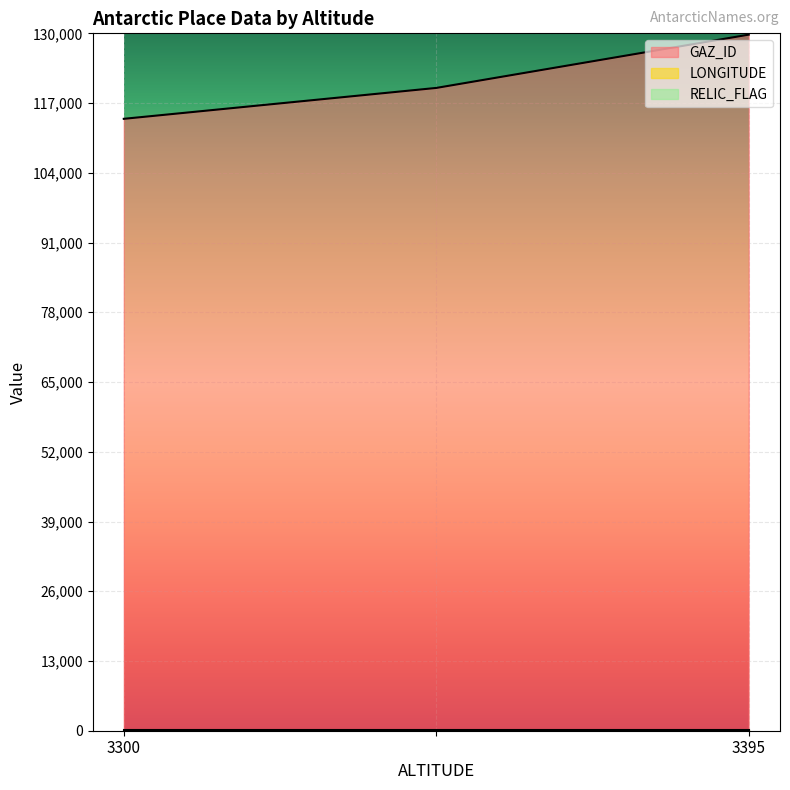

How many data points does each series have?

3